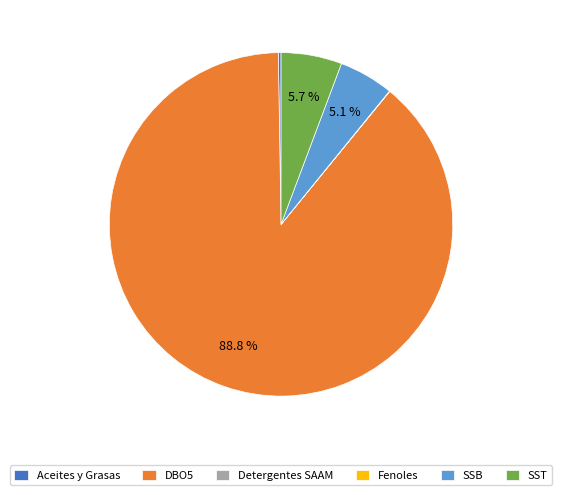

Which slice is the largest?

DBO5